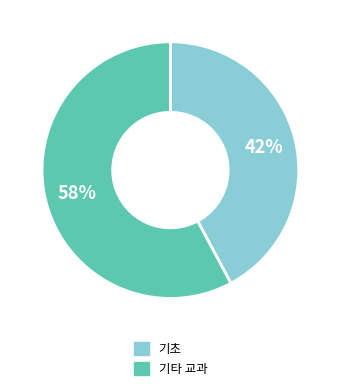

Is it true that 기초 is 48% of the pie?

False